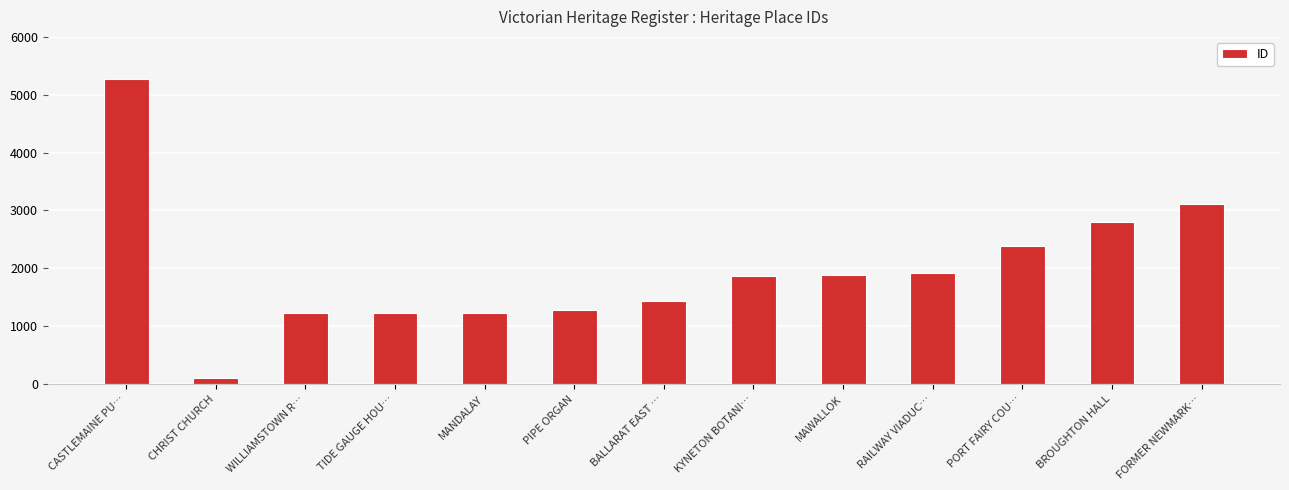

What is the ratio of the value at RAILWAY VIADUC… to the value at PIPE ORGAN?

1.5